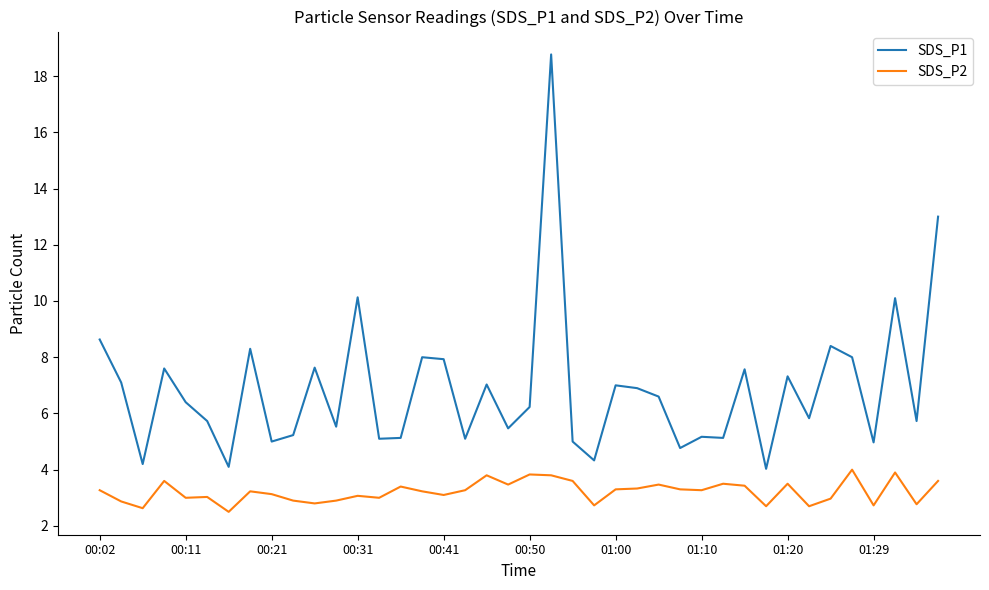

Which series has the largest range (max minus min)?

SDS_P1